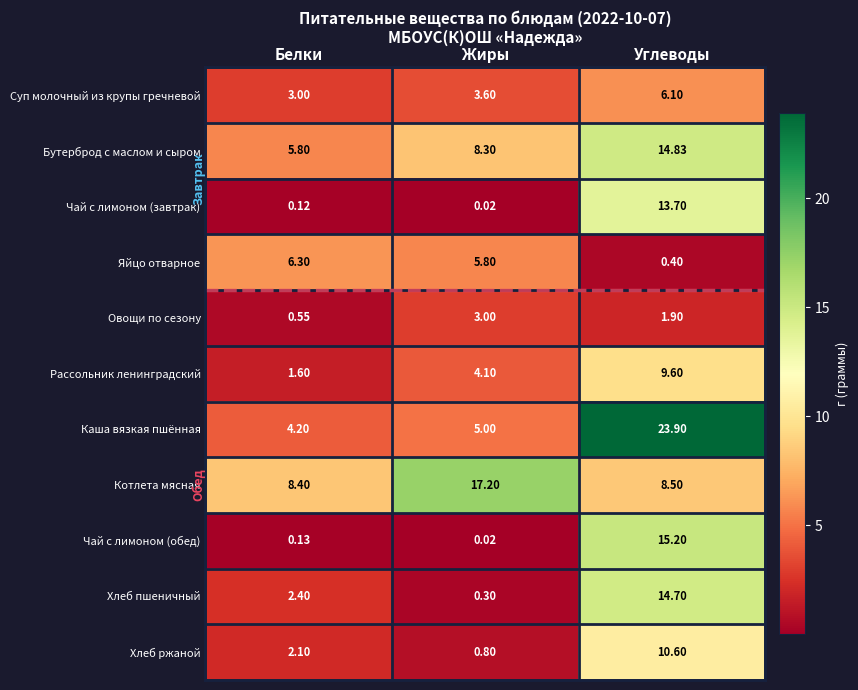

How many data points in Бутерброд с маслом и сыром are above 8?

2